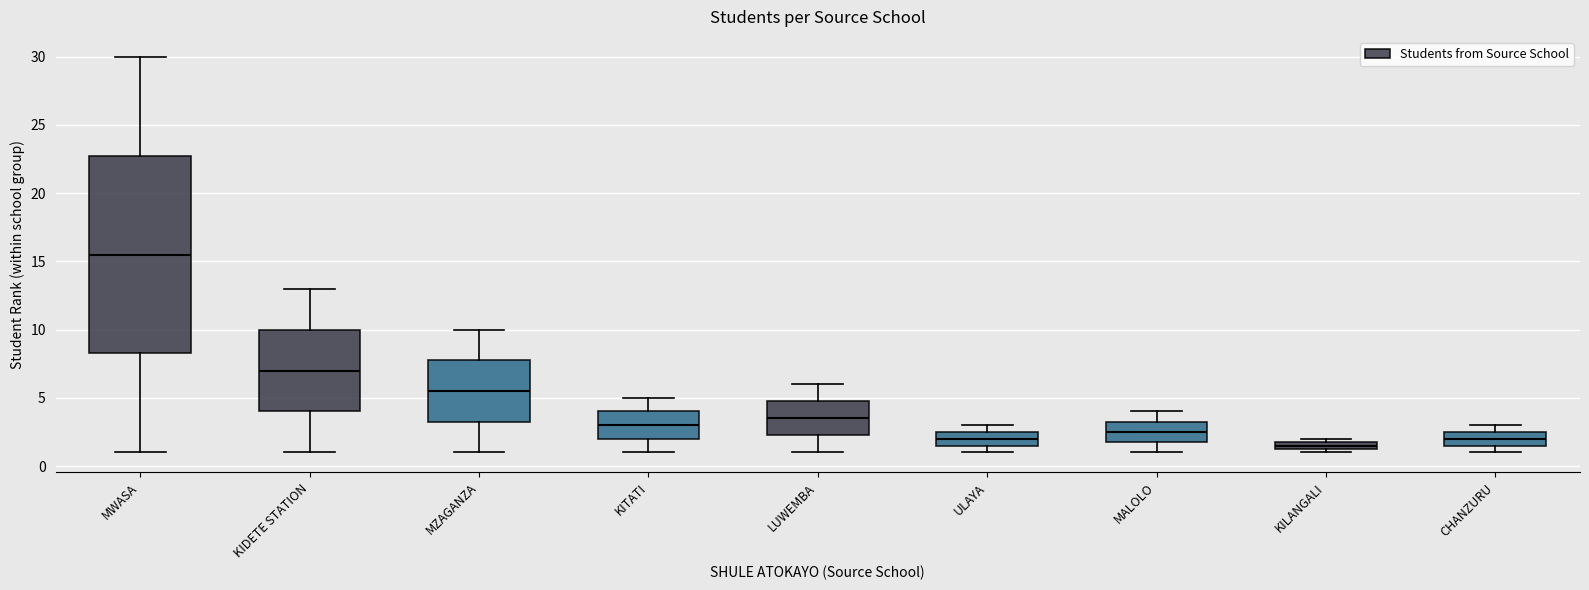

Where is the lower edge of the box for KILANGALI on the y-axis? The values are not printed on the chart, so give them approximately, as read against the axis.

1.5